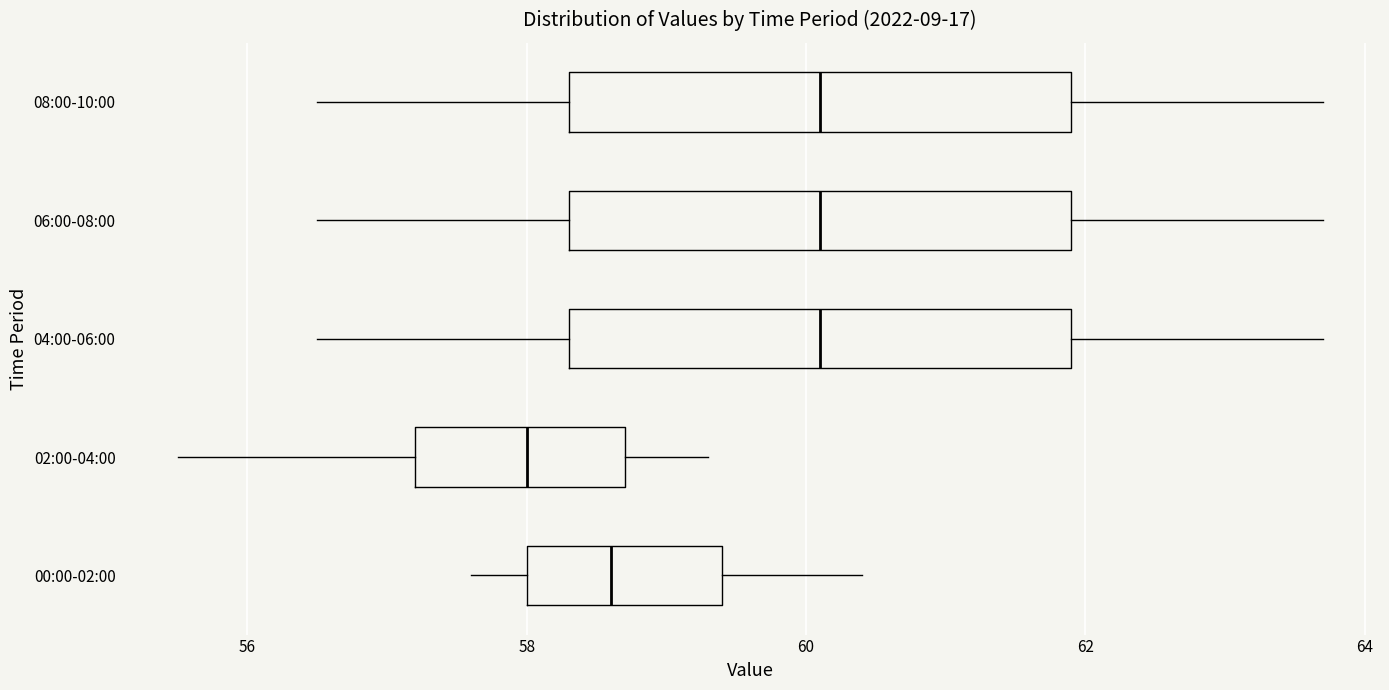

Reading bottom to top, read every box against the x-axis: the position of its median line, the range the box covers, and the ends of its whiskers. The values are not printed on the chart, so give them approximately, as read against the axis.

00:00-02:00: median 58.6, box 58.0 to 59.4, whiskers 57.6 to 60.4
02:00-04:00: median 58.0, box 57.2 to 58.8, whiskers 55.6 to 59.4
04:00-06:00: median 60.2, box 58.4 to 62.0, whiskers 56.6 to 63.8
06:00-08:00: median 60.2, box 58.4 to 62.0, whiskers 56.6 to 63.8
08:00-10:00: median 60.2, box 58.4 to 62.0, whiskers 56.6 to 63.8